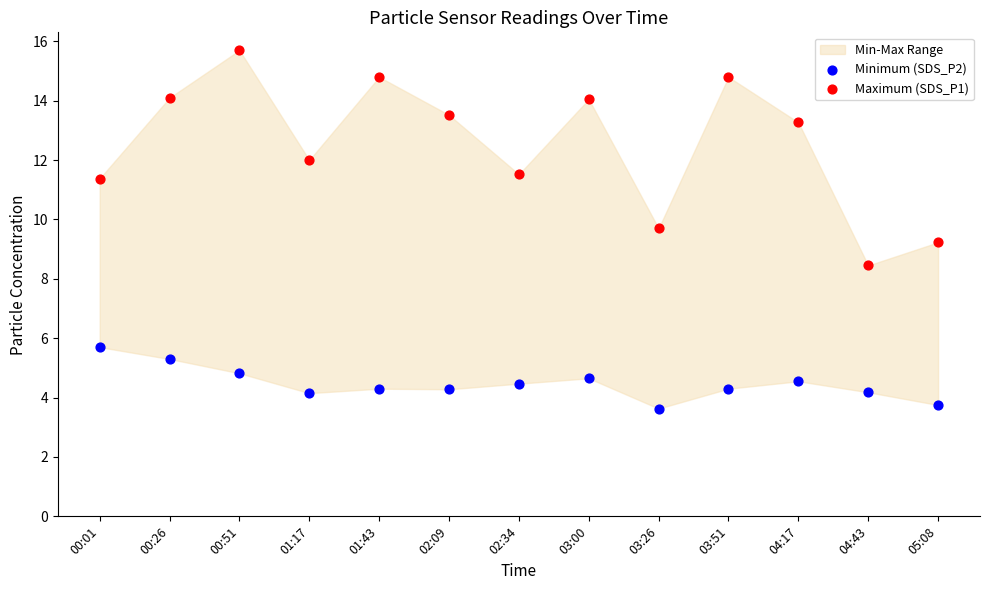

Which series has the largest Y range (max minus min)?

Maximum (SDS_P1)